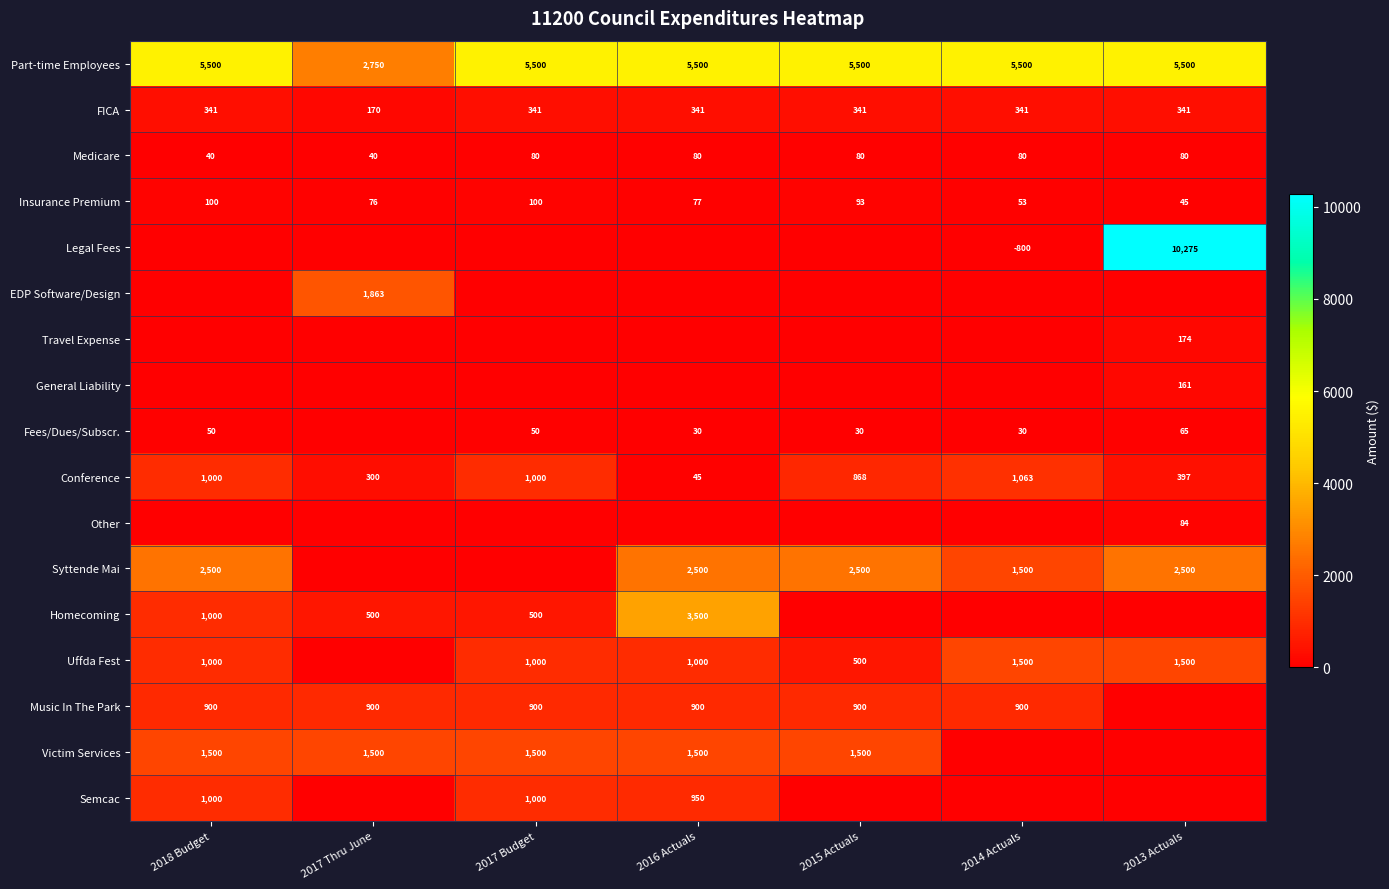

What is the sum of all Part-time Employees values?

35750